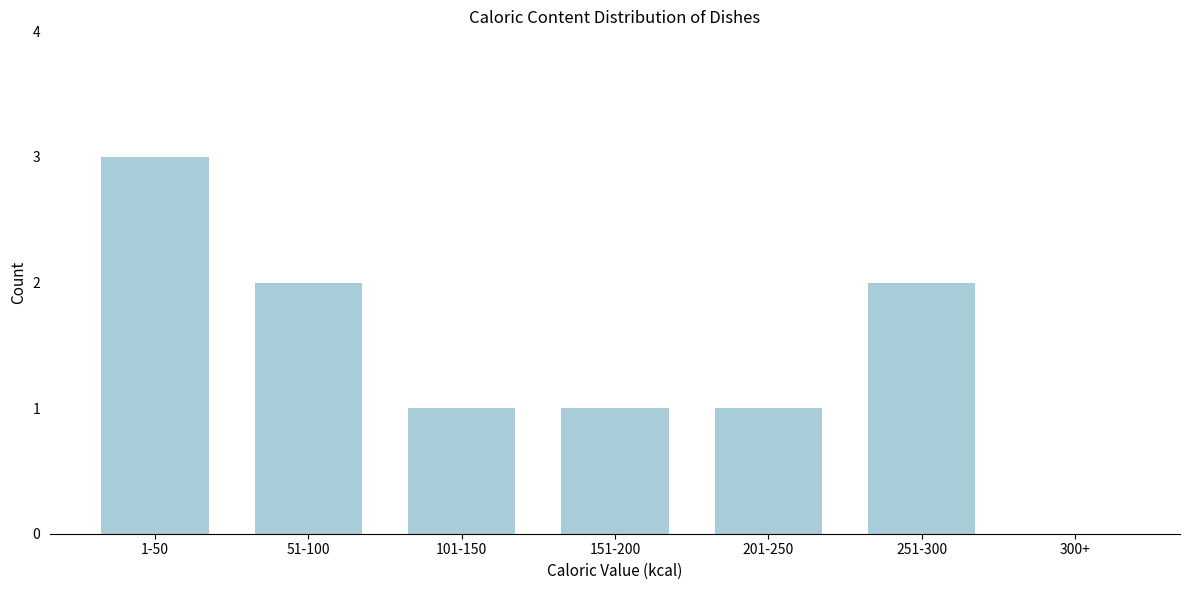

Reading left to right, what are all the values shown in this chart?

1-50=3	51-100=2	101-150=1	151-200=1	201-250=1	251-300=2	300+=0